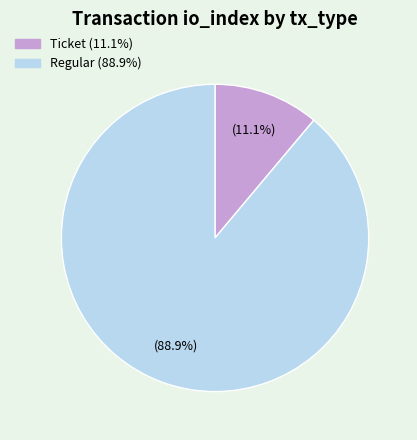

Is the sum of Regular and Ticket greater than half?

Yes